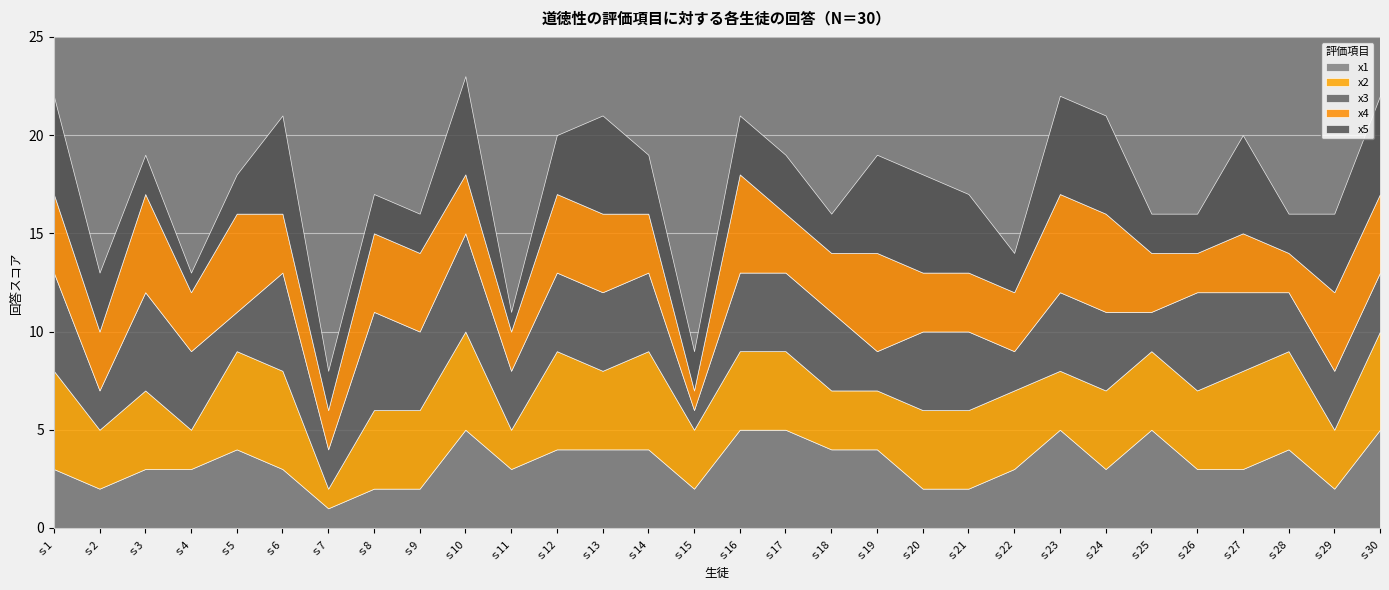

Rank the series at ｓ15 from lowest to highest value.

x3, x4, x1, x5, x2